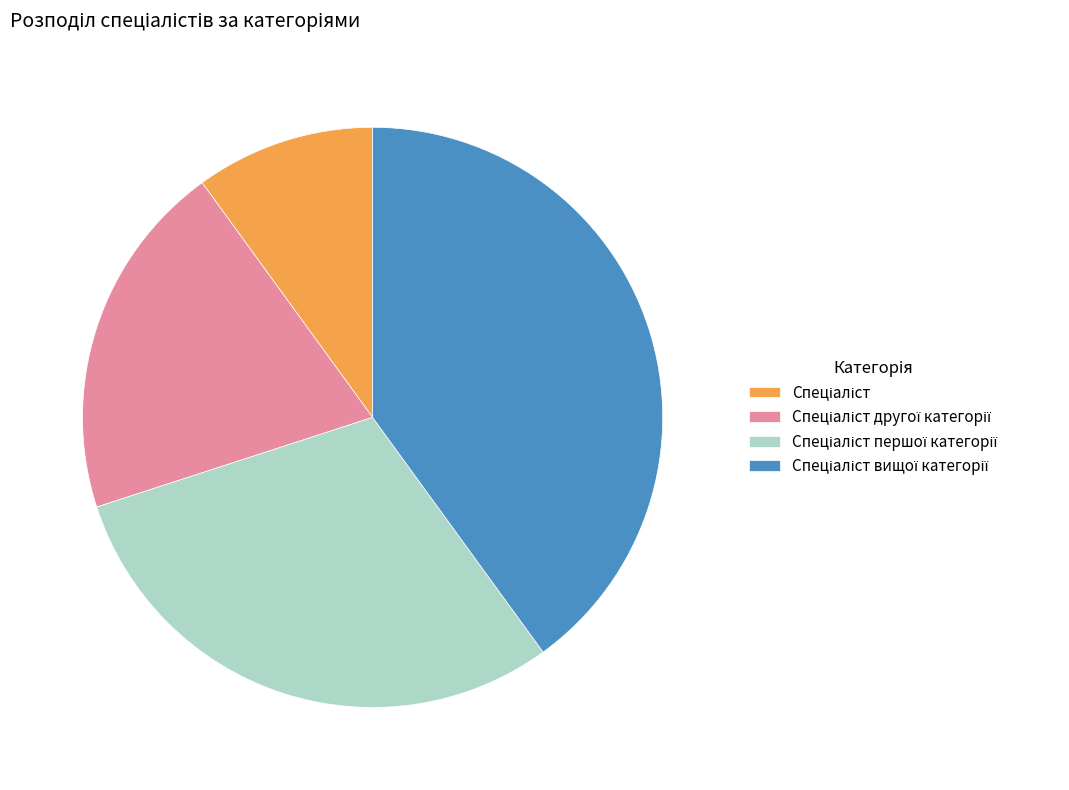

Does any single category account for the majority?

No